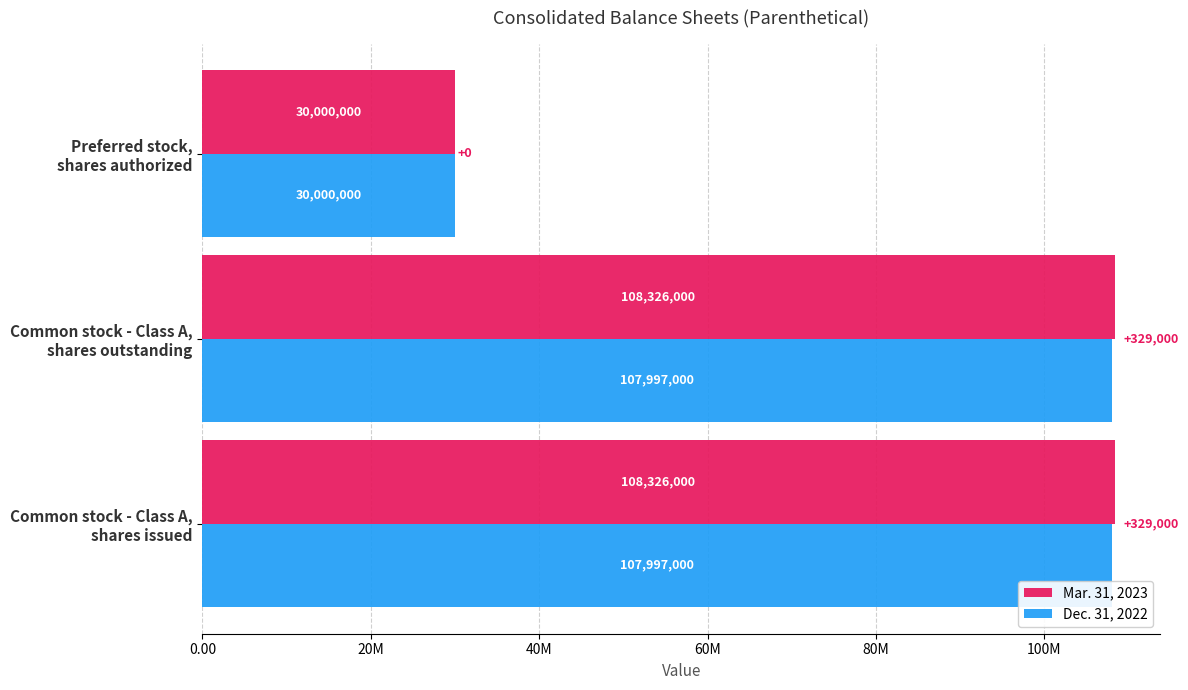

What are all the series names shown in the legend?

Mar. 31, 2023, Dec. 31, 2022